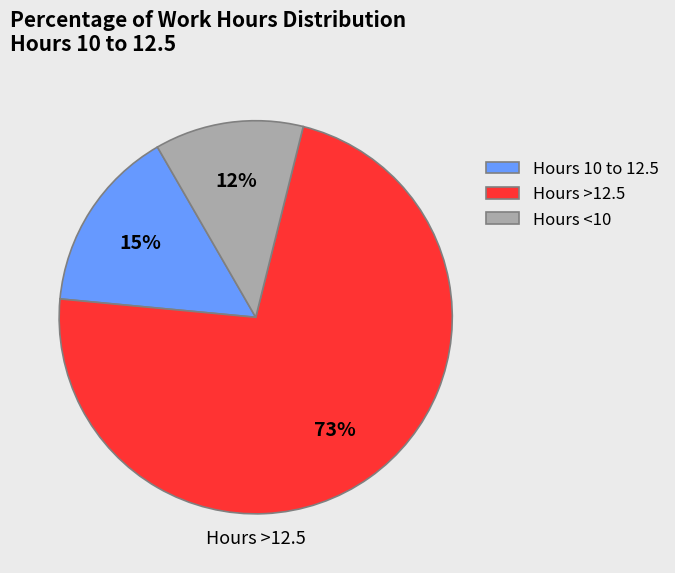

Which slice is the smallest?

Hours <10